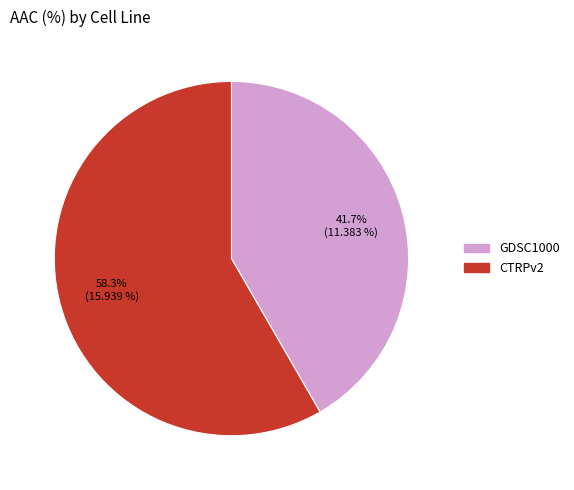

Which slice is the smallest?

GDSC1000